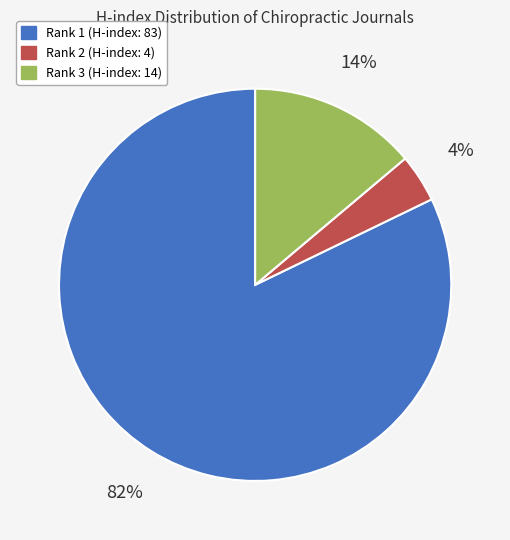

Do Rank 1 (H-index: 83) and Rank 2 (H-index: 4) together represent more than half of the pie?

Yes